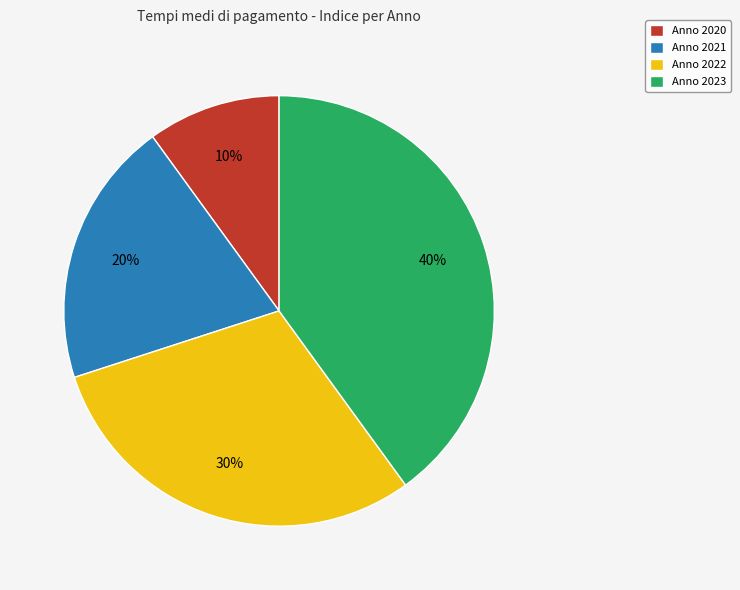

Approximately how many times larger is the value at Anno 2021 compared to Anno 2022?

0.7